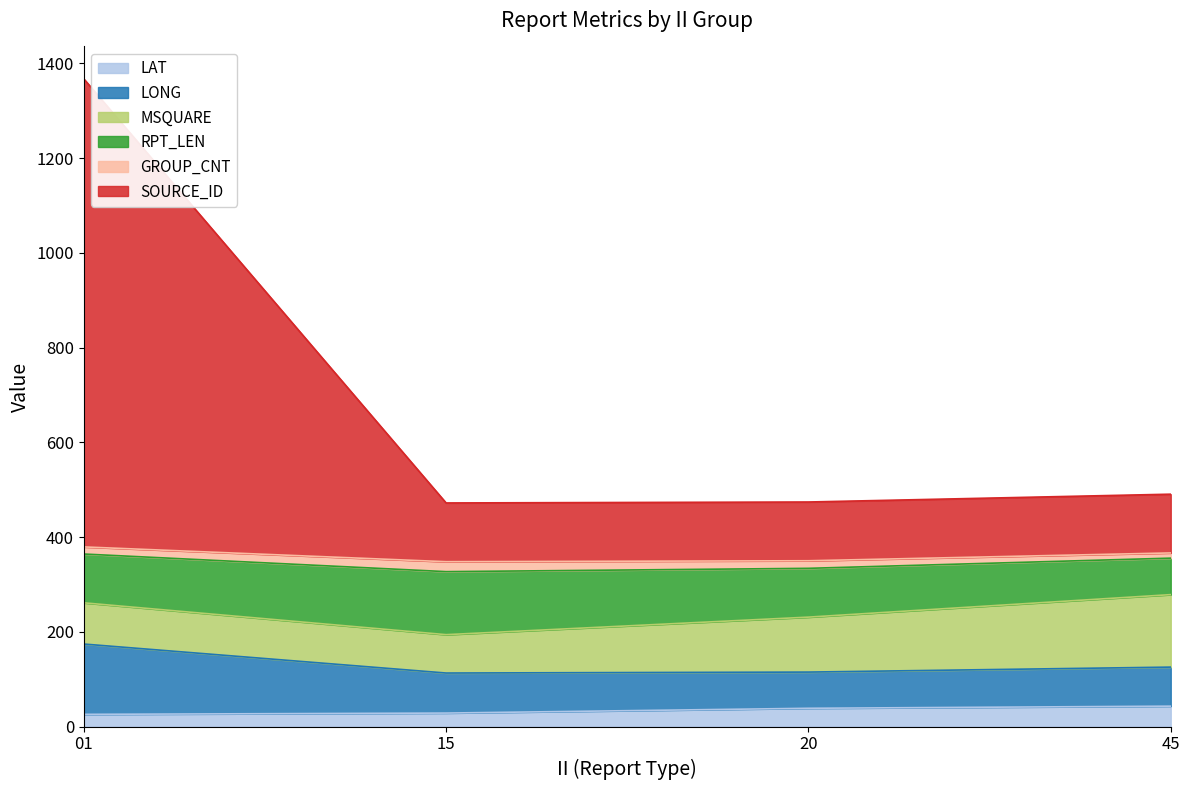

The value of SOURCE_ID at 20 is 115.0. True or false?

True